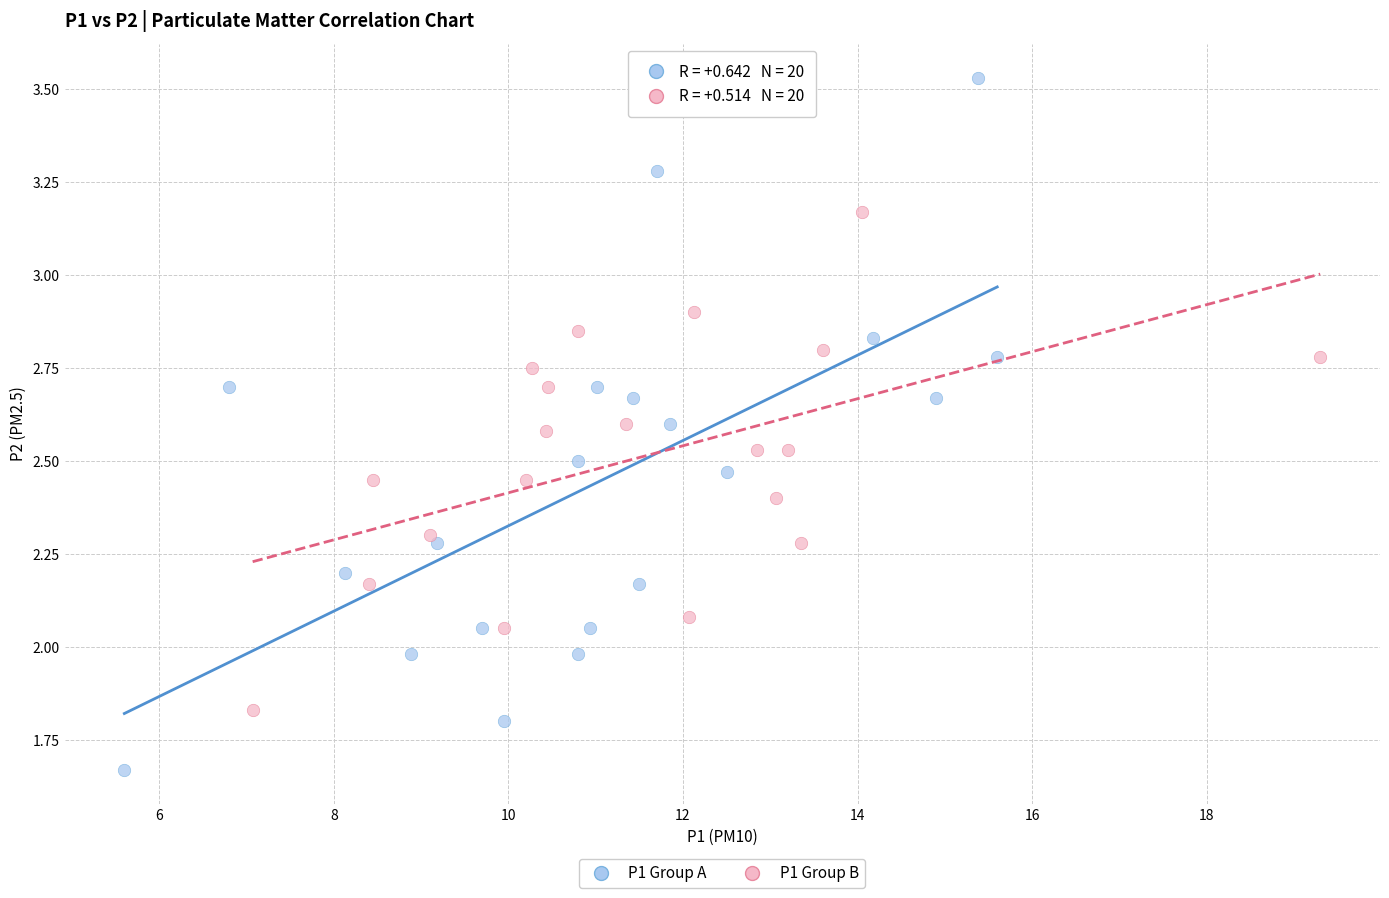

Which series has the largest Y range (max minus min)?

P1 Group A